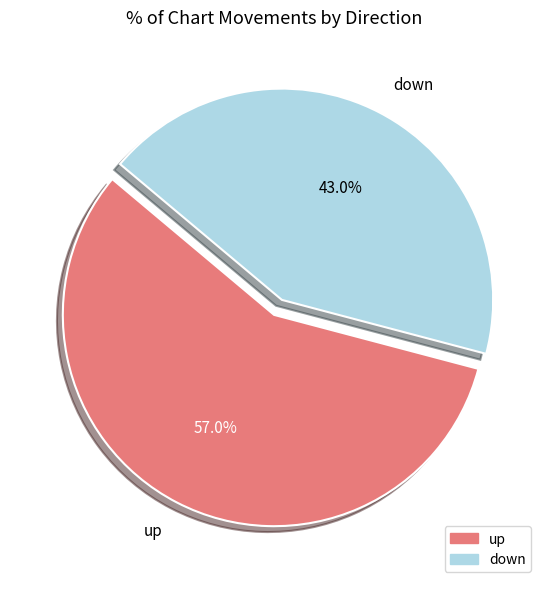

To the nearest percent, what is the difference between the largest and smallest slice percentages?

14%